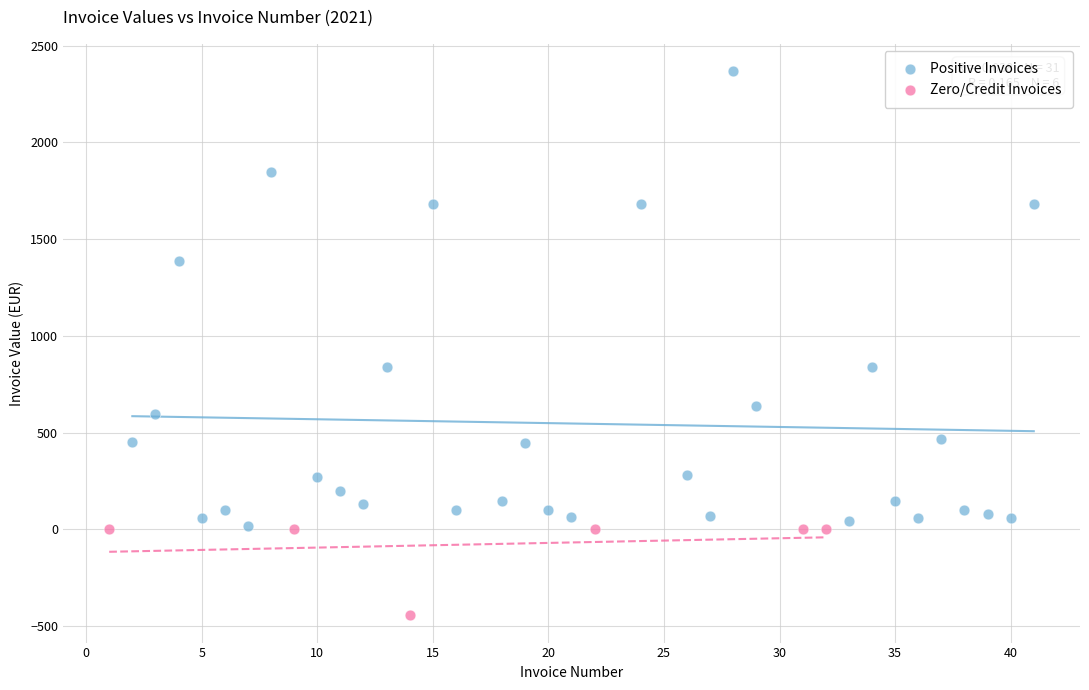

Which series has the widest spread of Y values?

Positive Invoices